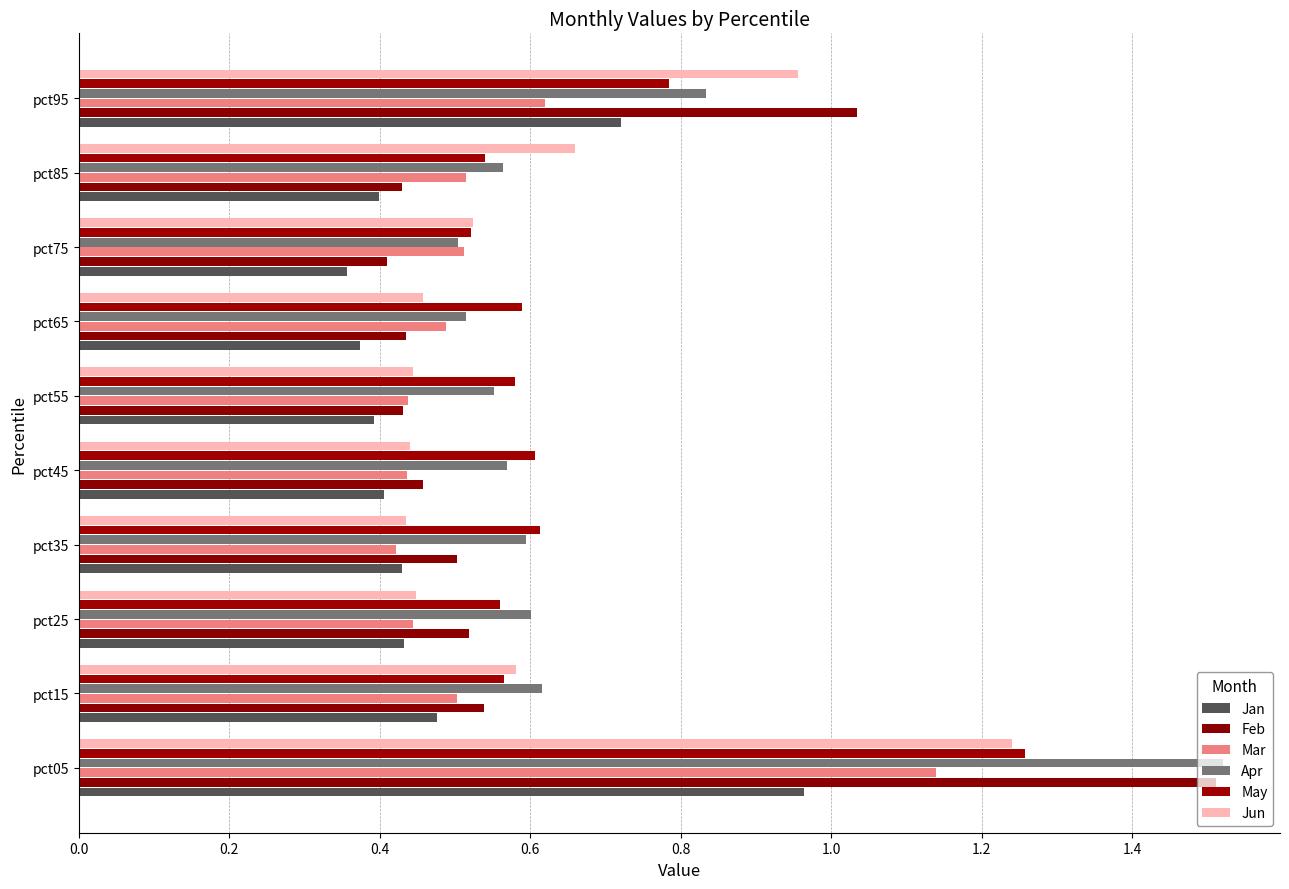

What is the difference between the maximum and minimum values in the May series?

0.7